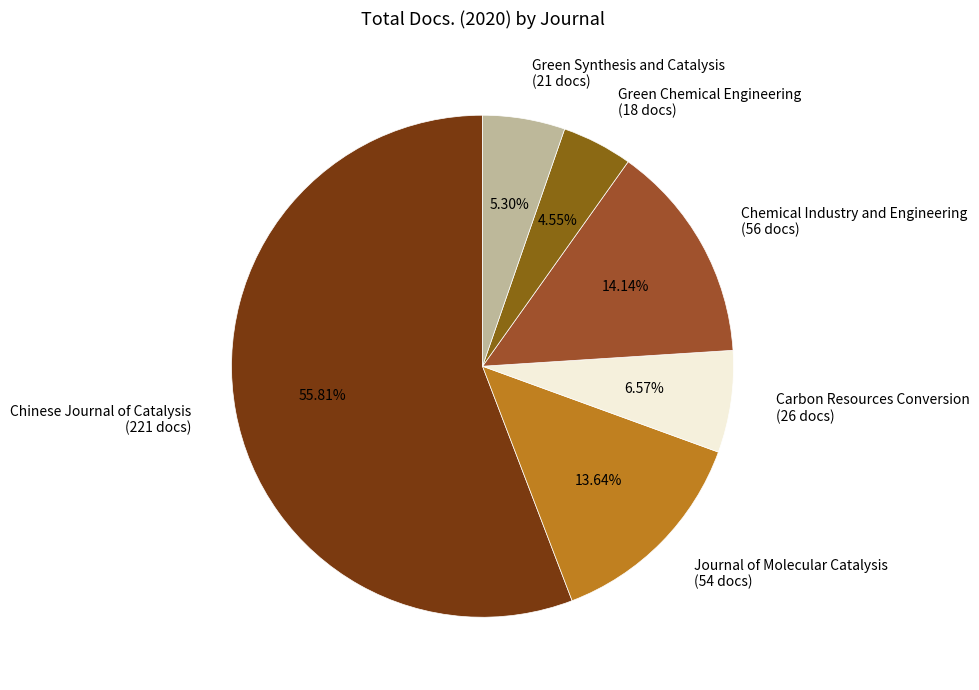

Is it true that Journal of Molecular Catalysis is 14% of the pie?

True